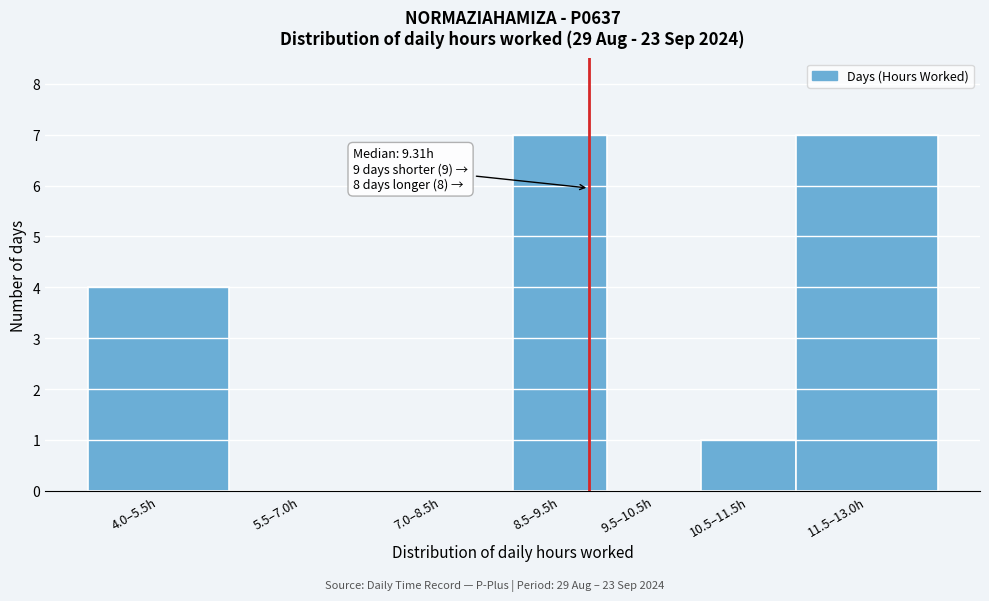

Reading right to left, extract all data points from this chart.

11.5–13.0h=7	10.5–11.5h=1	9.5–10.5h=0	8.5–9.5h=7	7.0–8.5h=0	5.5–7.0h=0	4.0–5.5h=4